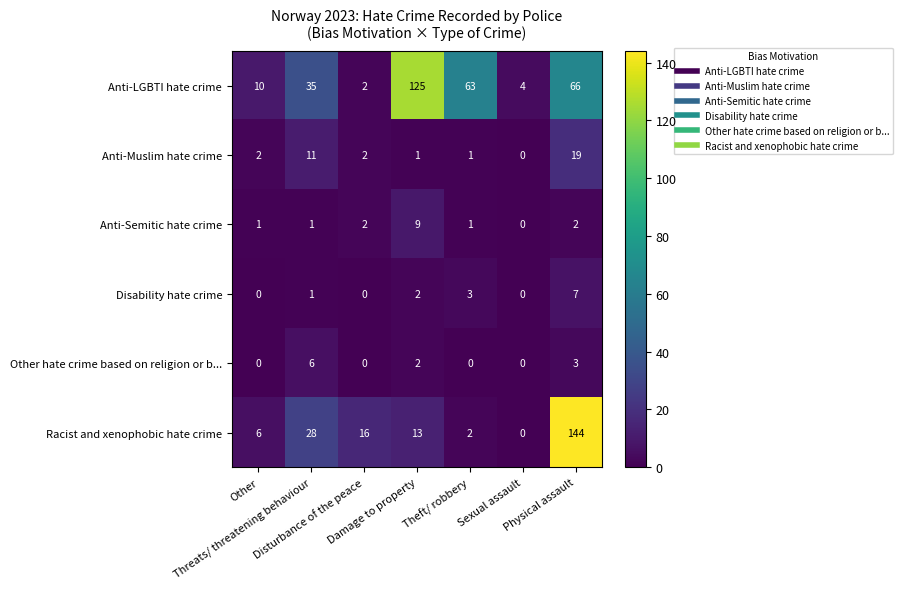

Which series changed the most between Disturbance of the peace and Sexual assault?

Racist and xenophobic hate crime